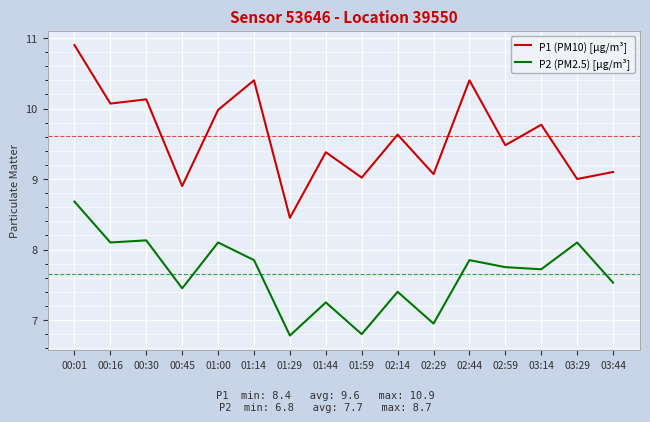

What is the minimum value shown in the chart?

6.8